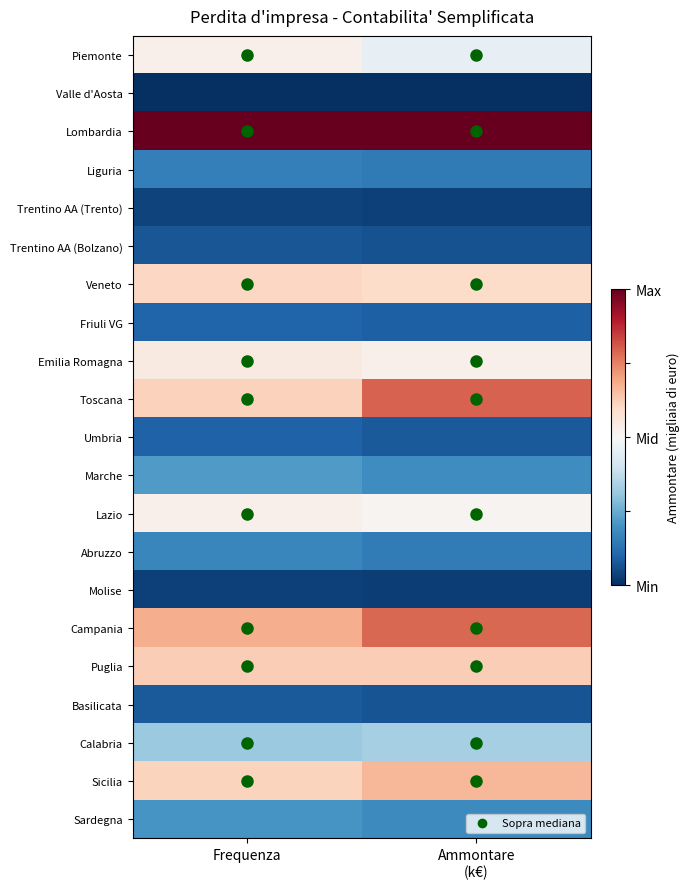

At which category does the chart reach its peak across all series?

Frequenza